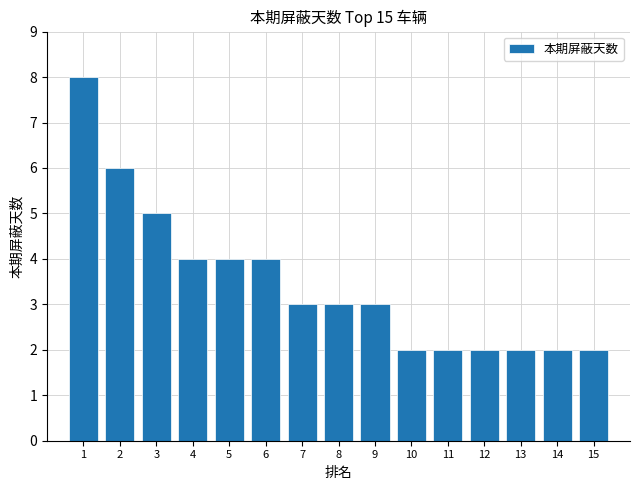

At which label is the value closest to 5?

3